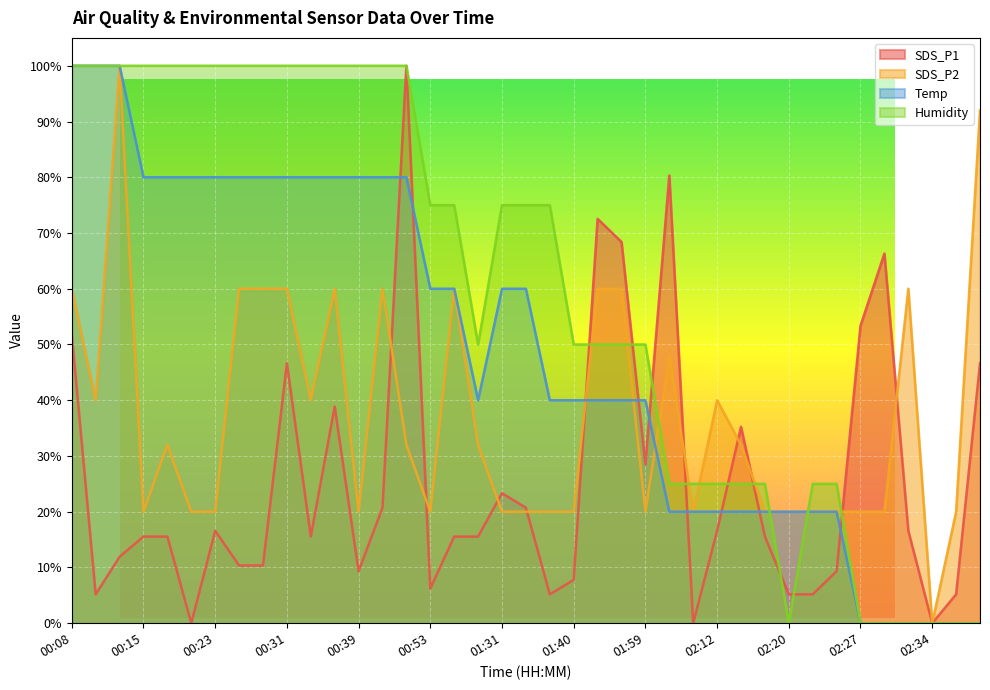

Where does the SDS_P2 series first go above 32?

00:08